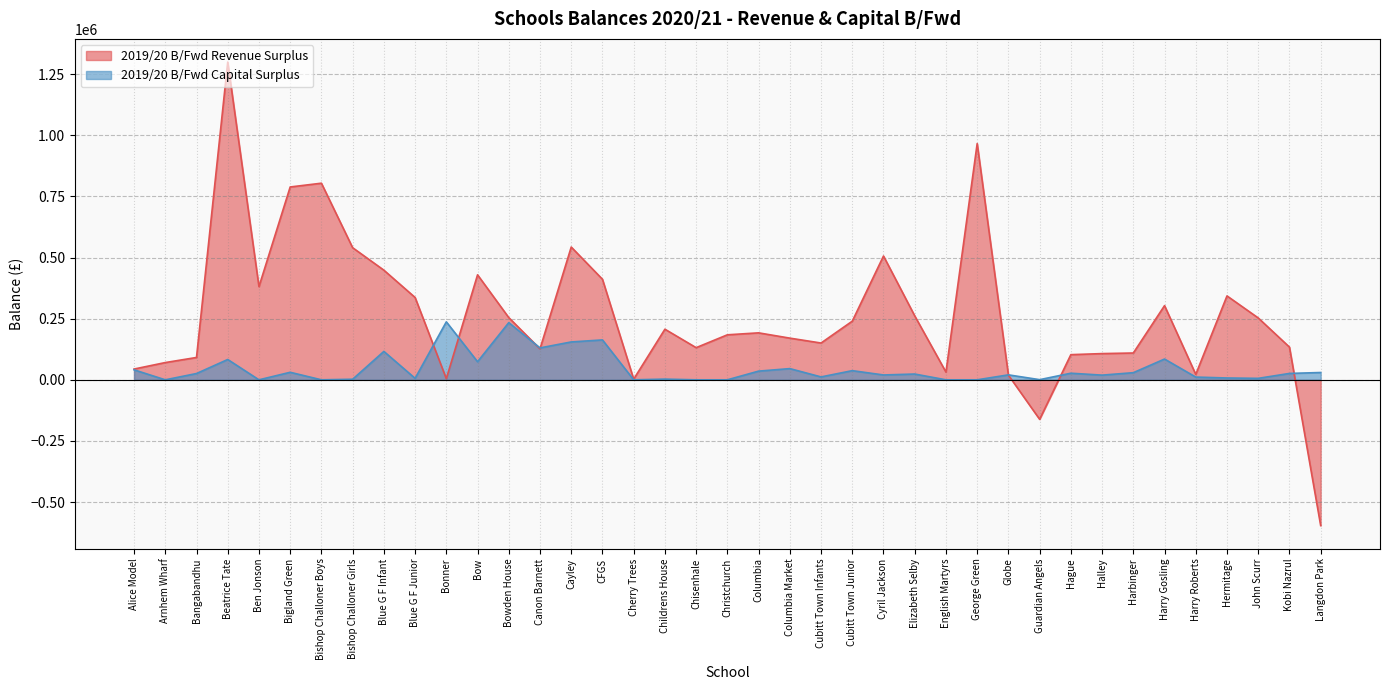

Which series ends up on top after the final intersection of 2019/20 B/Fwd Capital Surplus and 2019/20 B/Fwd Revenue Surplus?

2019/20 B/Fwd Capital Surplus